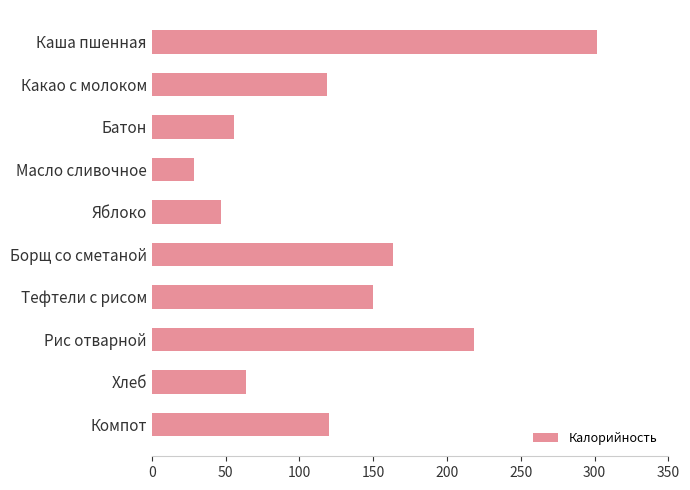

What is the difference between the maximum and minimum values?

273.1